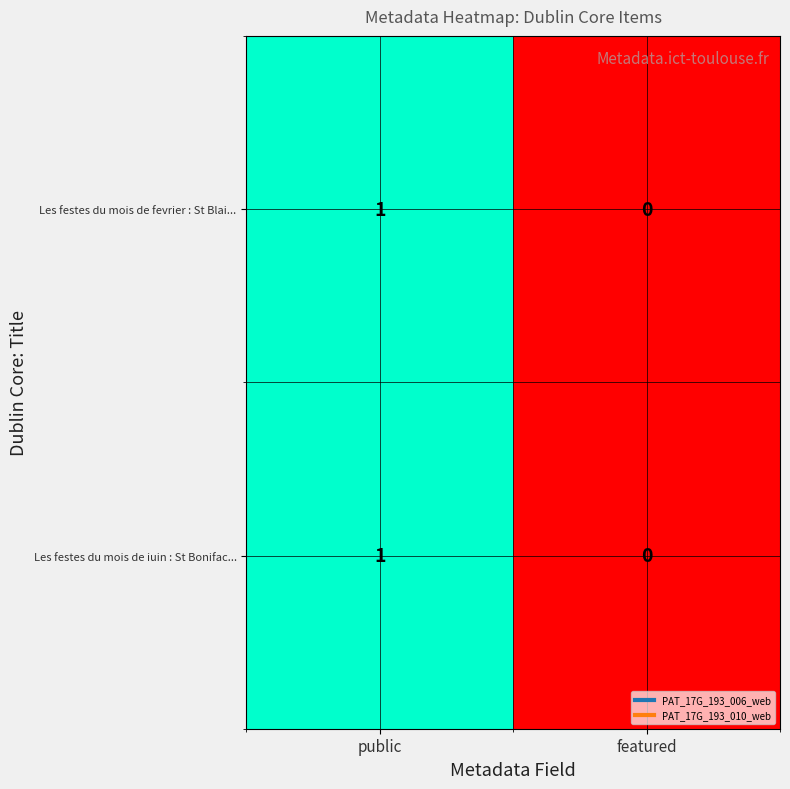

Is it true that Les festes du mois de iuin : St Bonifac... equals 0 at featured?

True